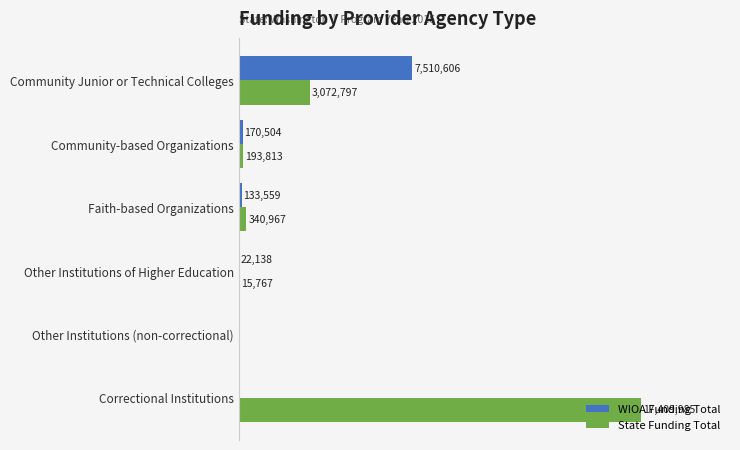

What are all the series names shown in the legend?

WIOA Funding Total, State Funding Total